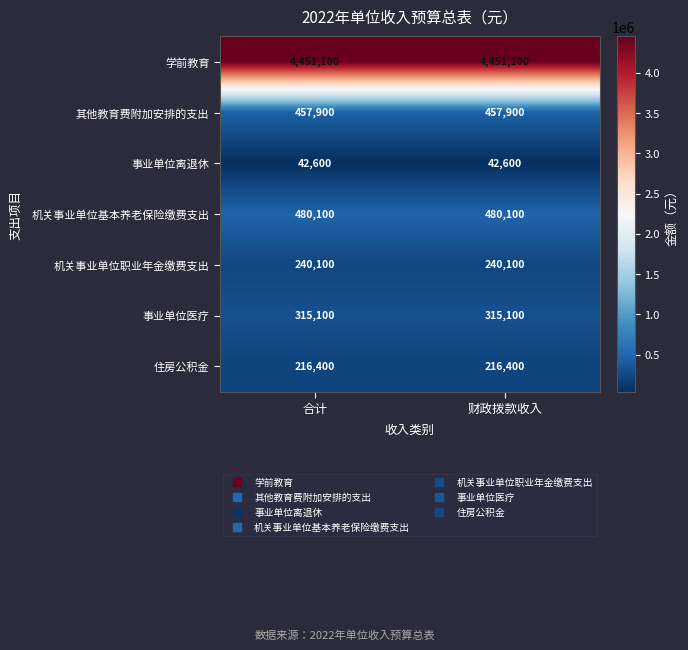

The value of 事业单位离退休 at 财政拨款收入 is 23778. True or false?

False